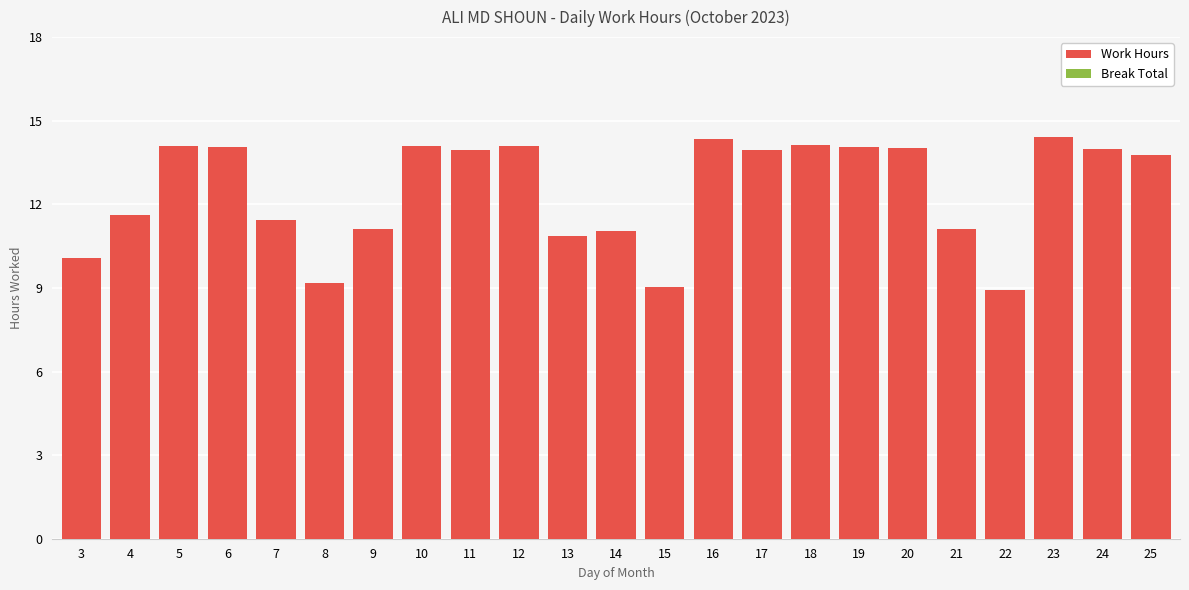

The chart shows a value of 13.9 at 17. True or false?

True